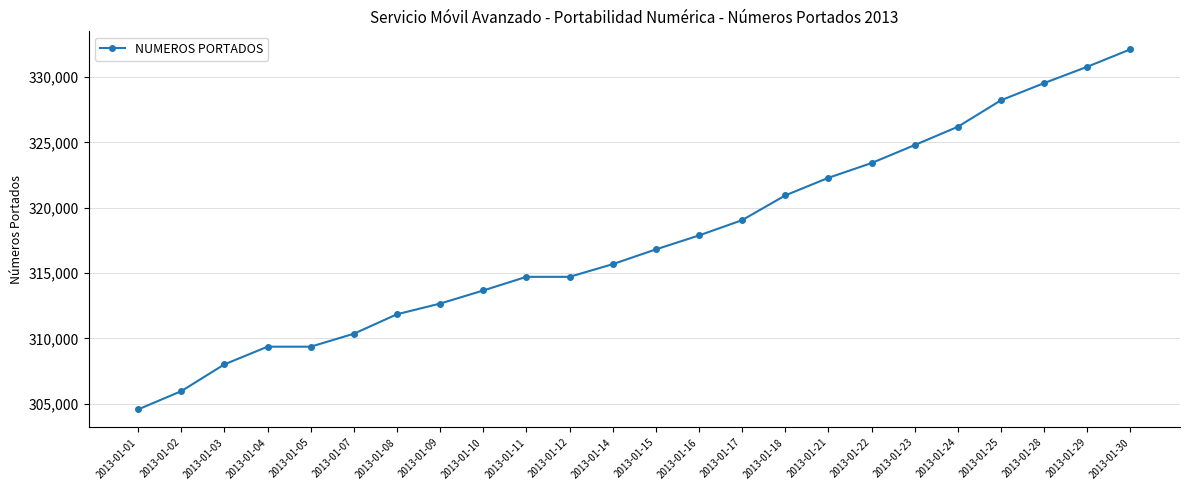

What is the change in value from 2013-01-18 to 2013-01-25?

+7276